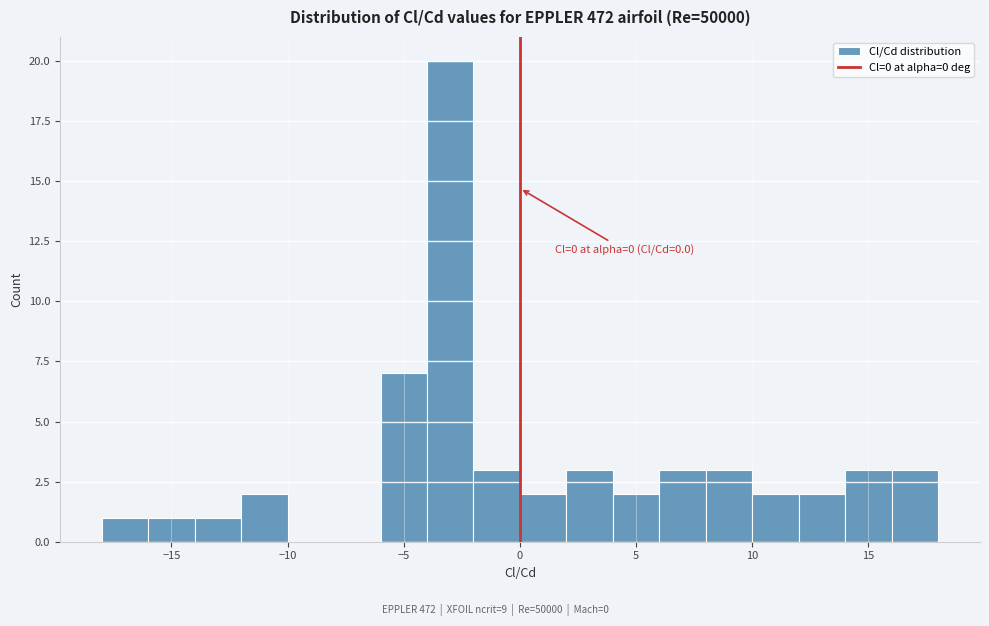

Over which range of the x-axis is the bar tallest?

-4 to -2